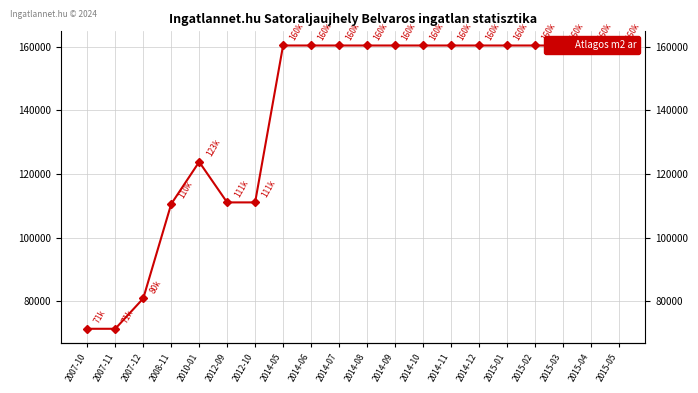

Count the number of categories in the chart.

20